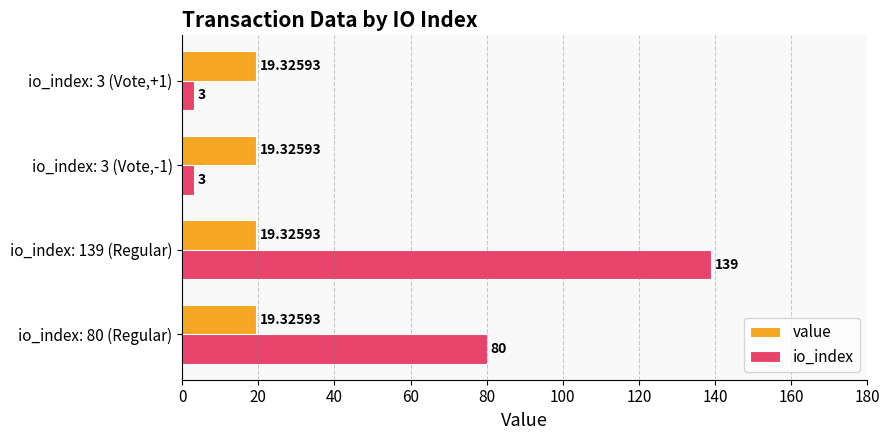

Which series has the largest total across all categories?

io_index